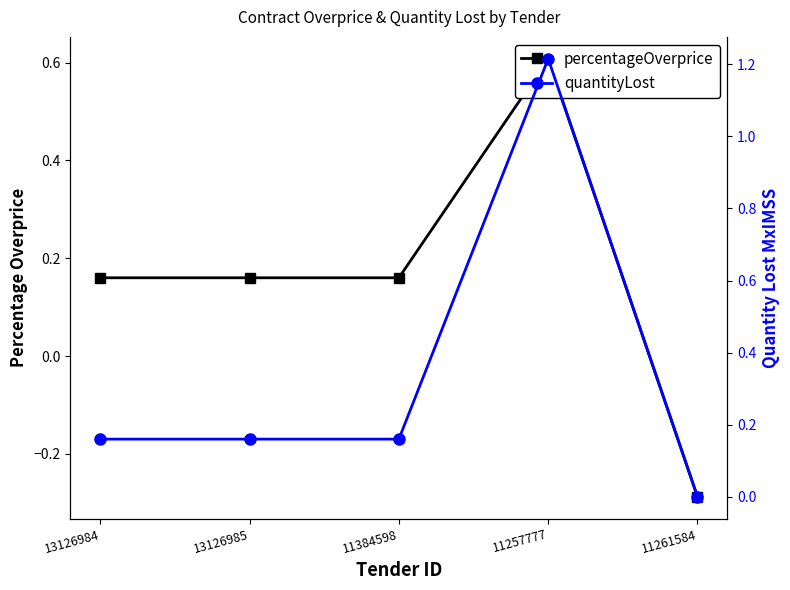

In percentageOverprice, how many points are higher than both neighbors (excluding endpoints)?

1